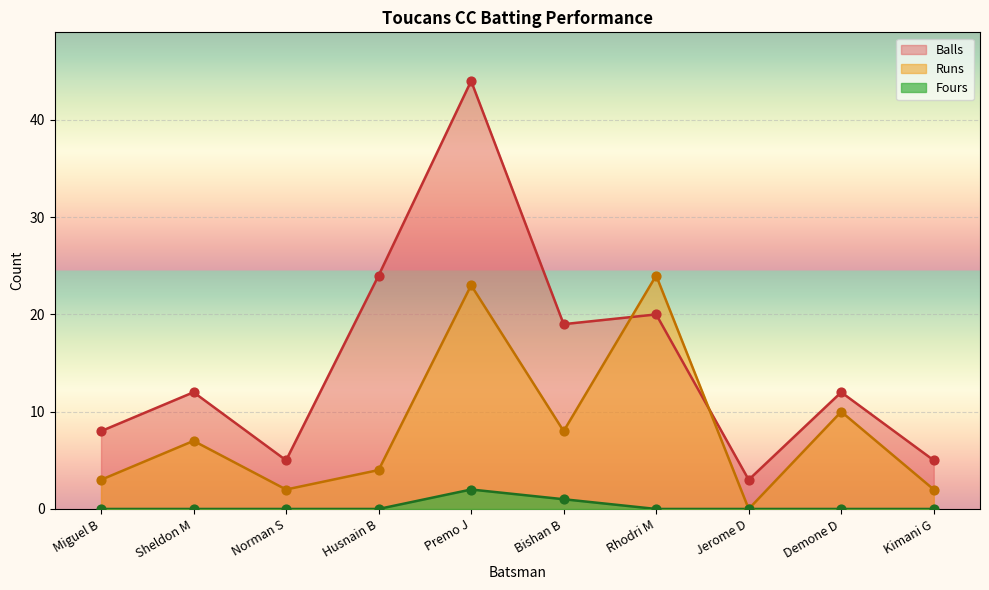

At which category is the sum across all series the highest?

Premo J